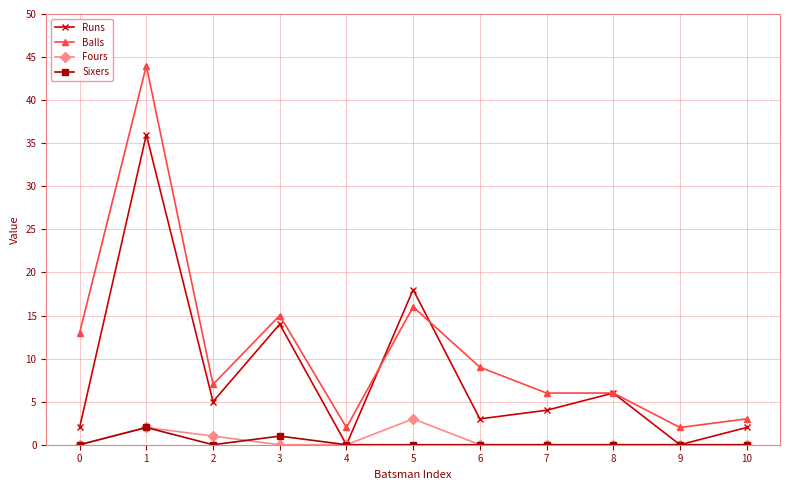

Which series changed the most between 0 and 9?

Balls